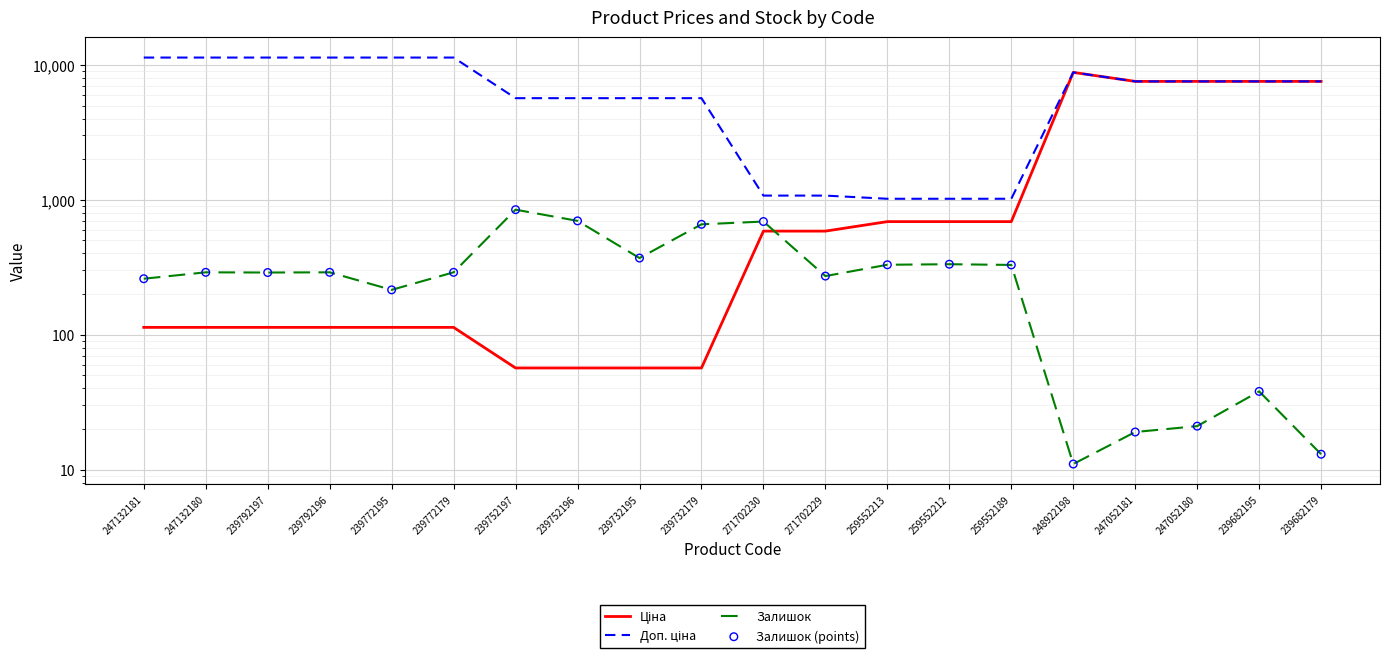

Is the value of Ціна at 239752197 greater than the value of Доп. ціна at 247132180?

No